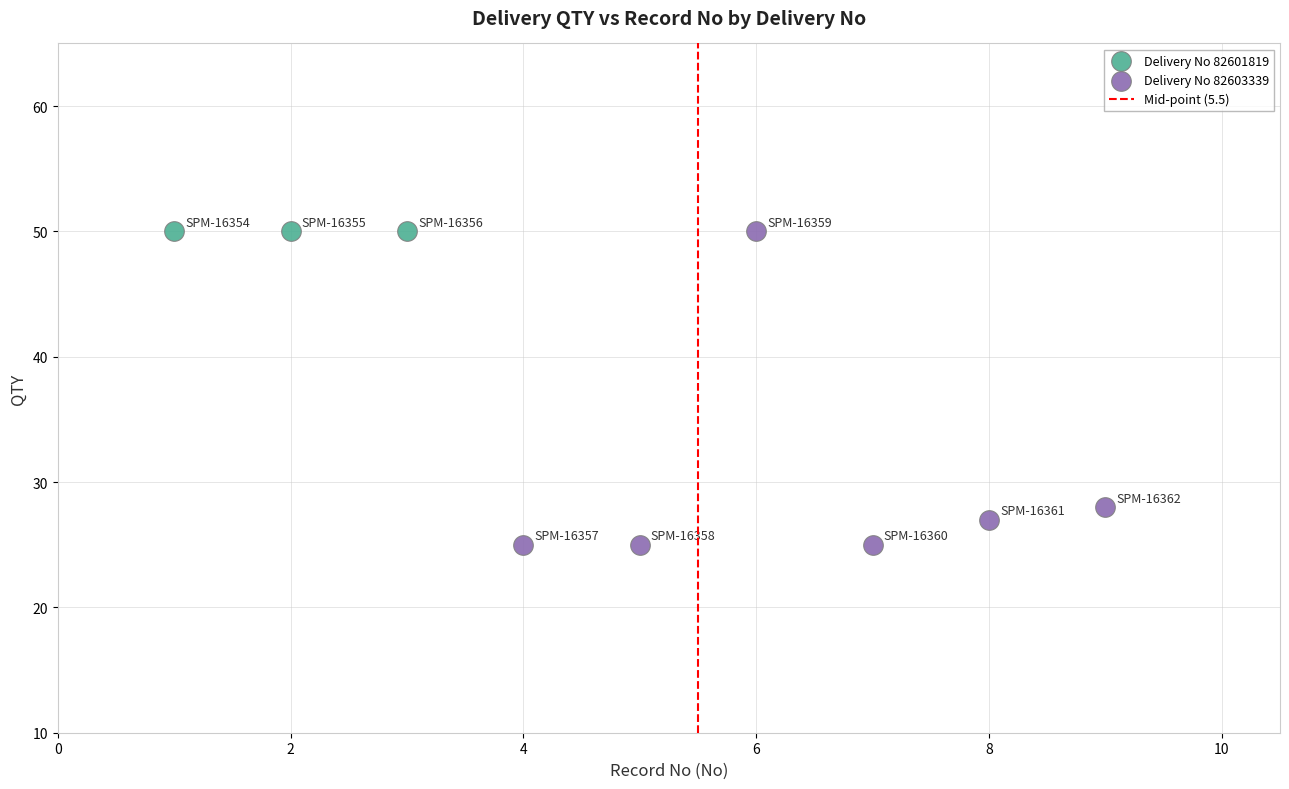

Which series contains the lowest Y value?

Delivery No 82603339